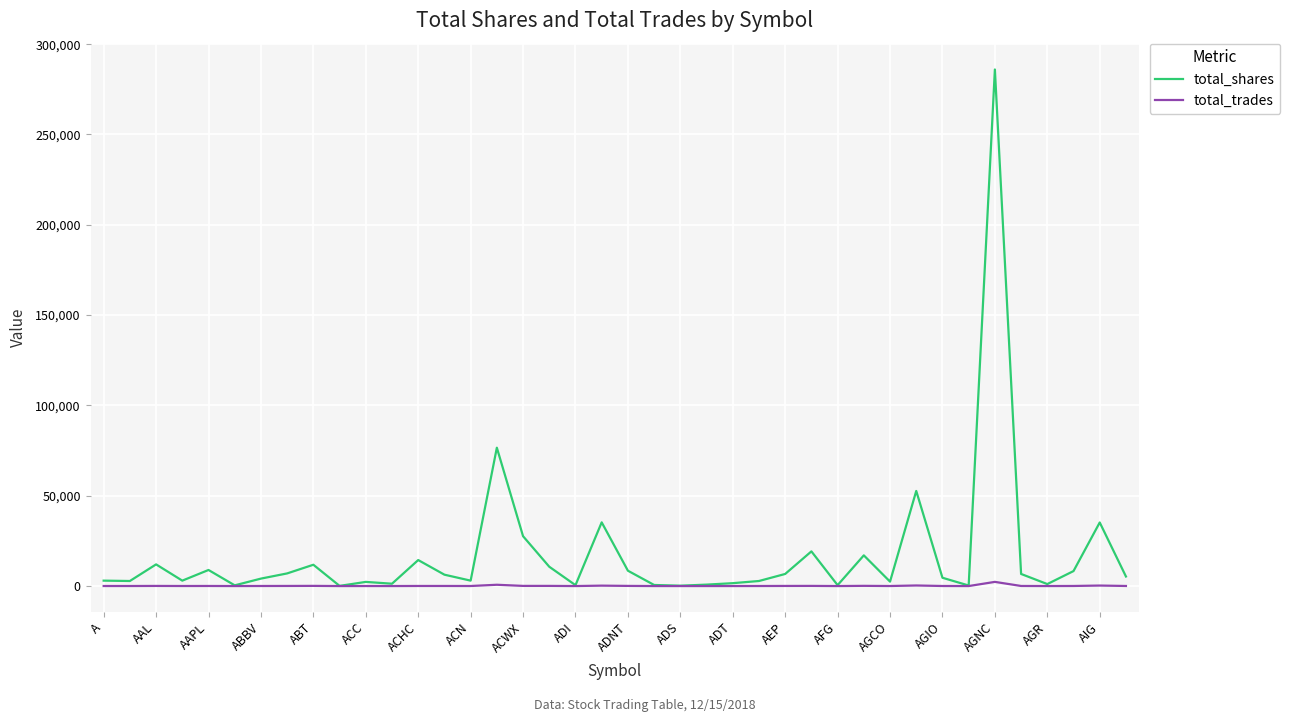

Which series has the largest total across all categories?

total_shares